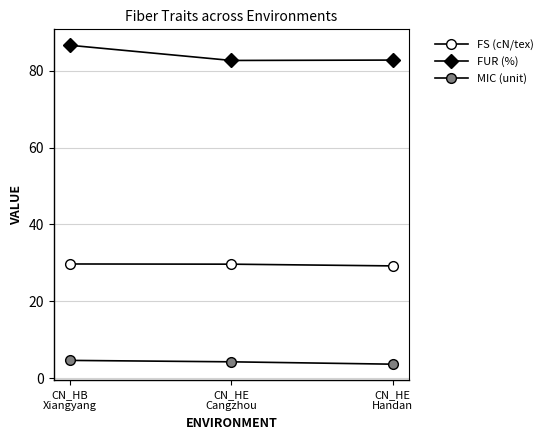

How many lines are shown in the chart?

3